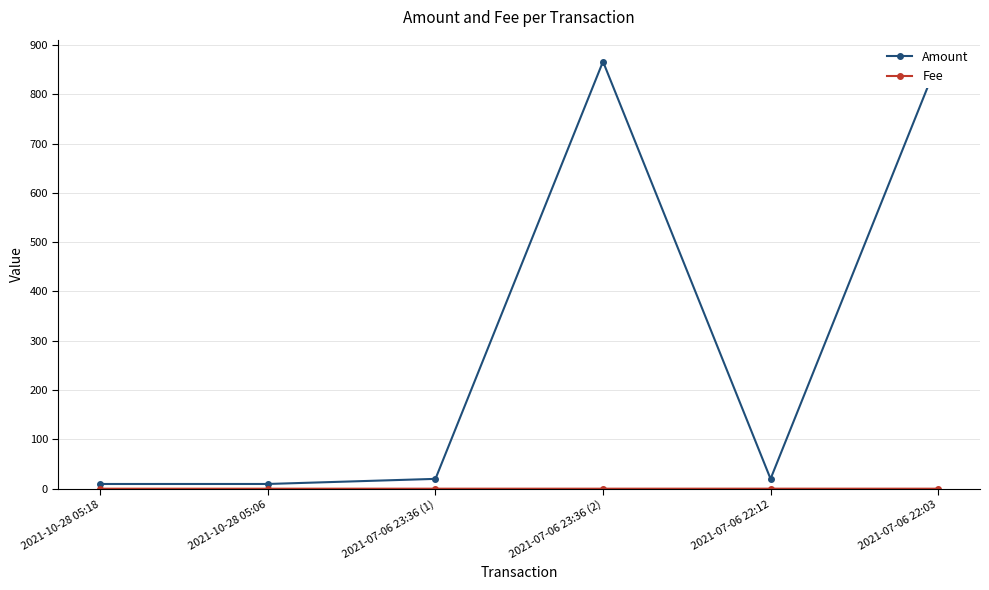

What is the difference between the maximum and second lowest values in the Amount series?

857.8